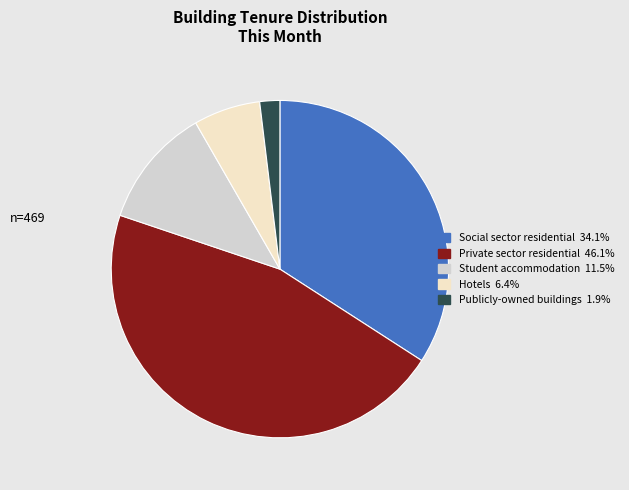

Is there any slice that represents more than half of the pie?

No